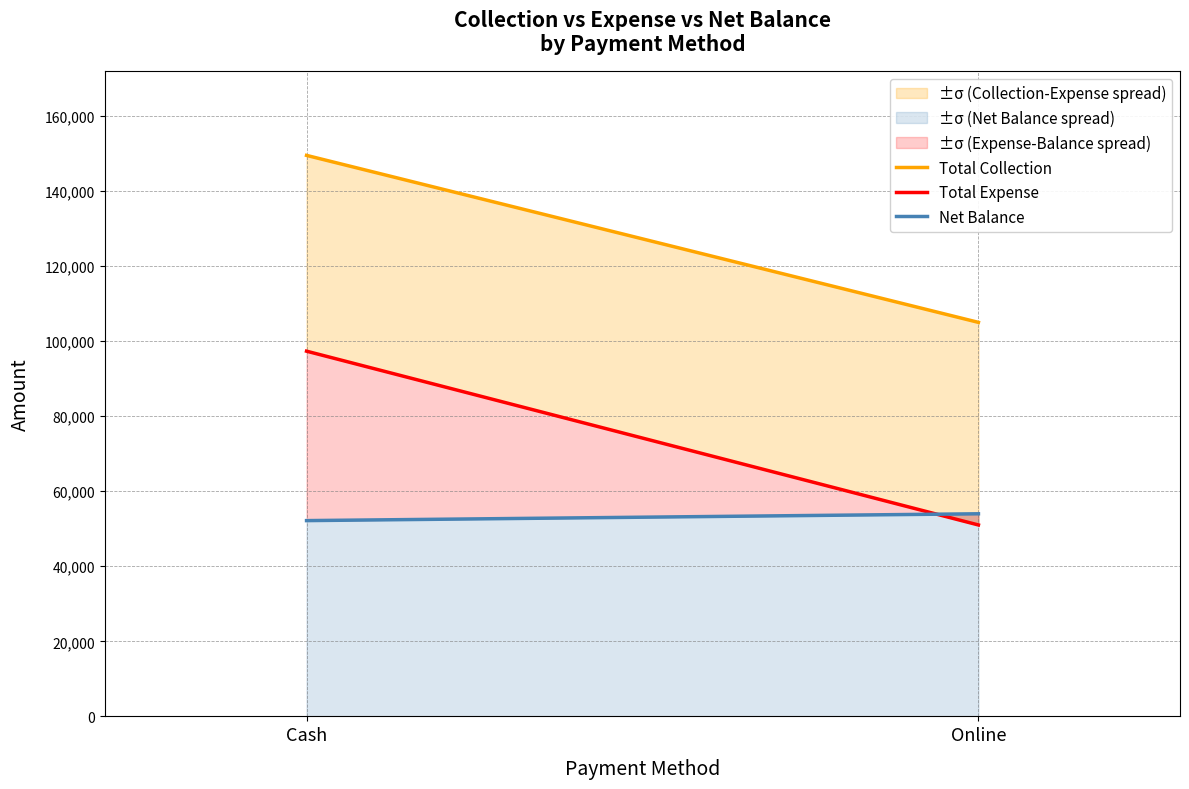

Rank the categories by Total Collection value from highest to lowest.

Cash, Online